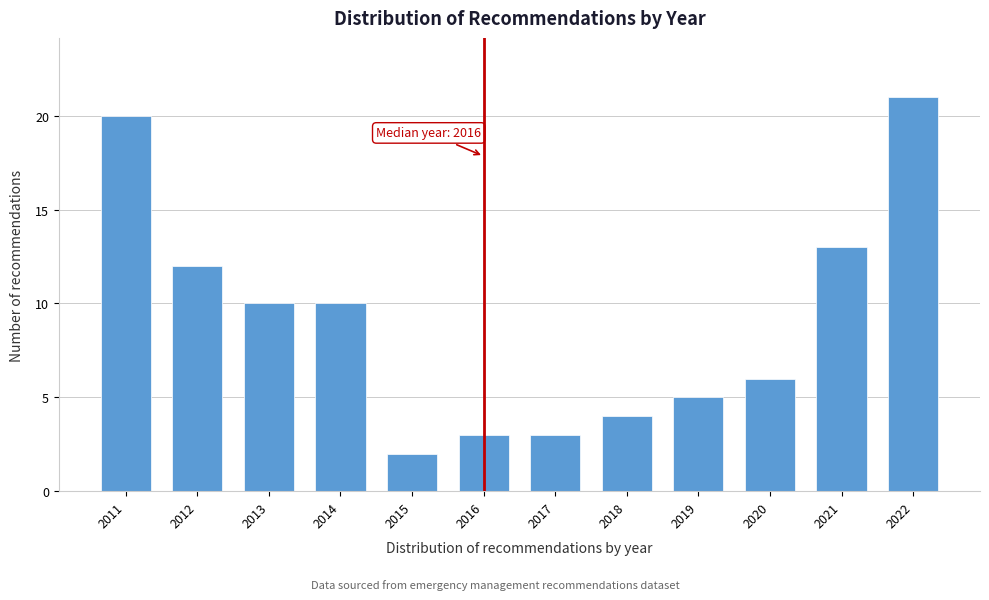

Reading left to right, extract all data points from this chart.

20	12	10	10	2	3	3	4	5	6	13	21